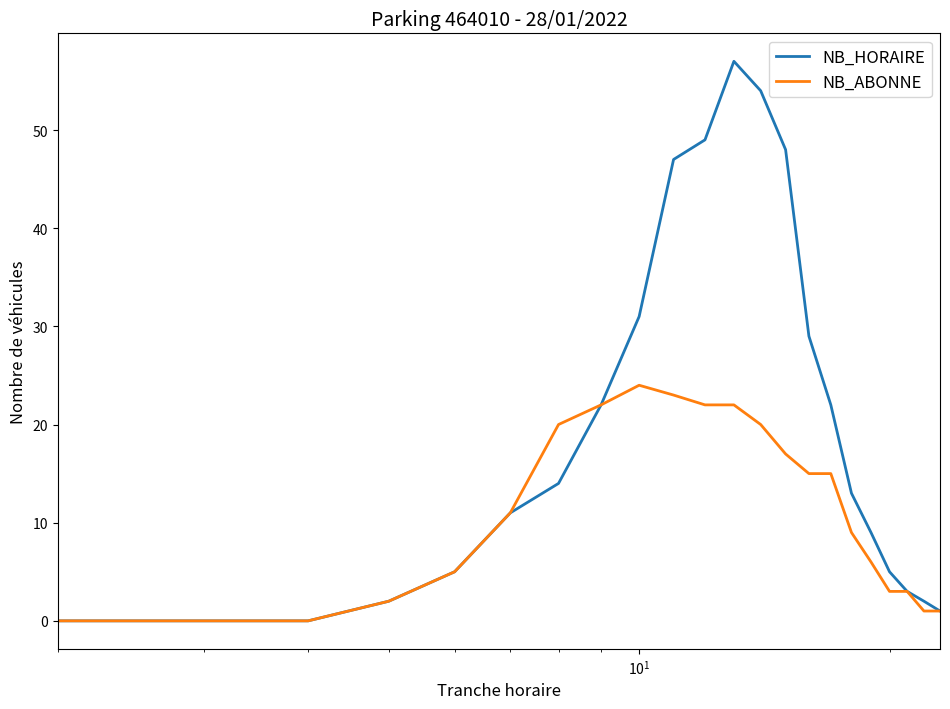

Which series has the largest range (max minus min)?

NB_HORAIRE